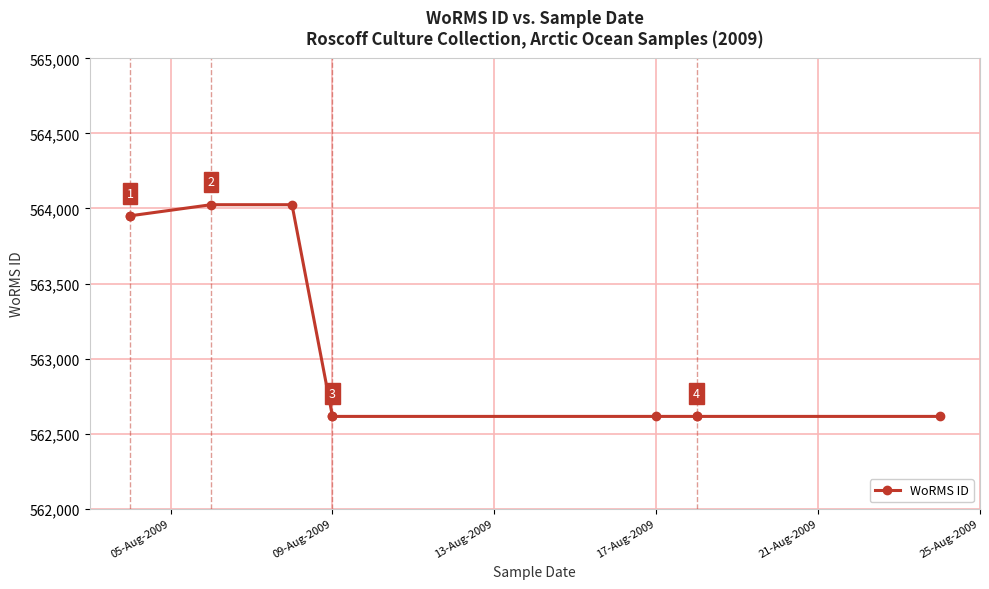

What is the difference between the maximum and second lowest values?

1410